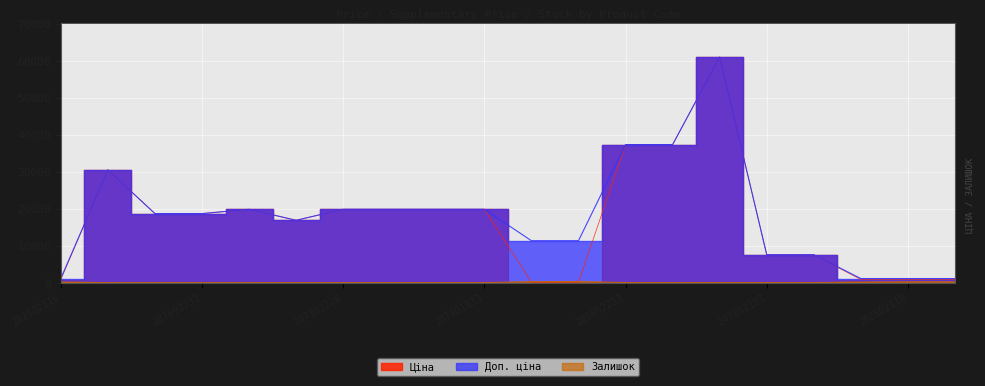

Which series has the largest range (max minus min)?

Ціна